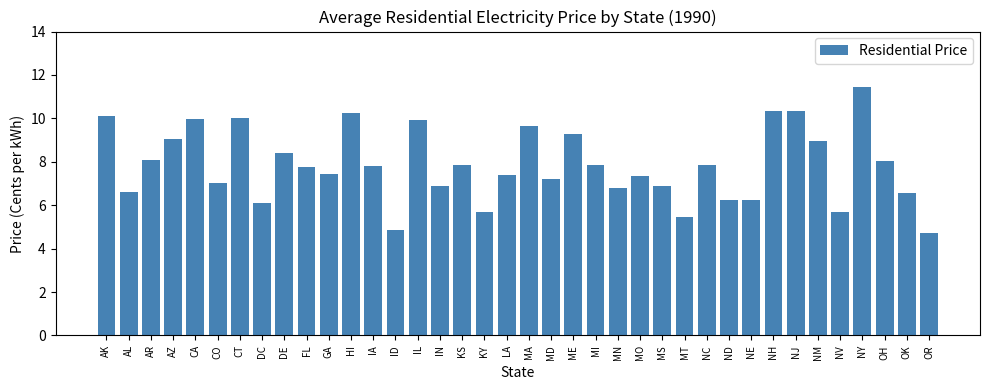

Between NM and DE, which is larger?

NM